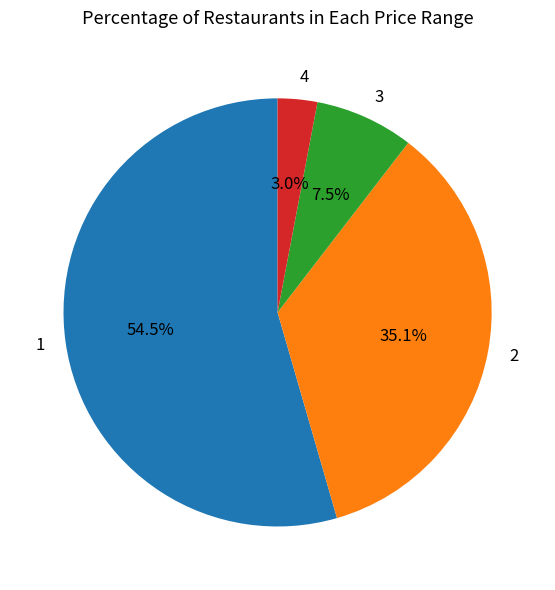

Rank the categories by value from lowest to highest.

4, 3, 2, 1